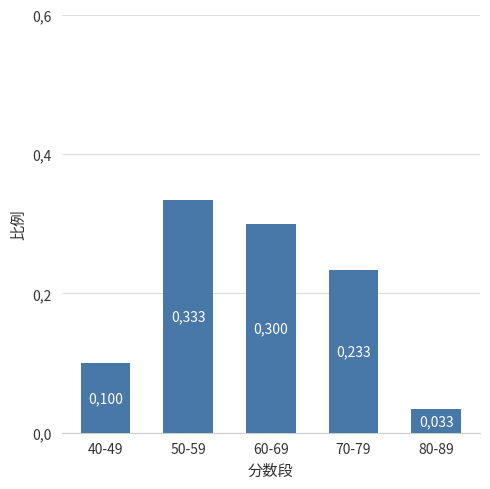

List the labels in order of value, smallest first.

80-89, 40-49, 70-79, 60-69, 50-59